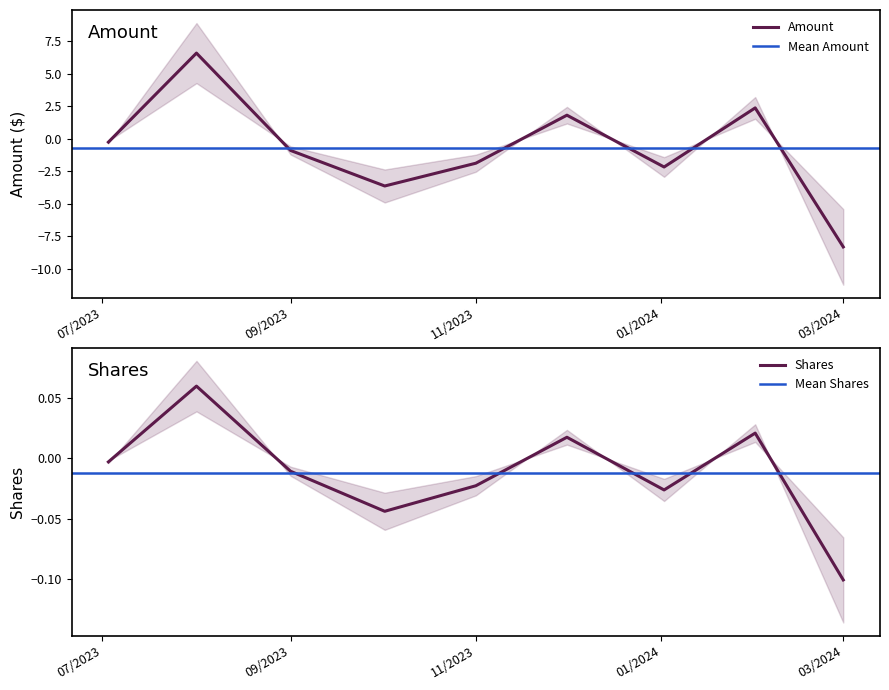

How many data points in Shares are above 0?

3